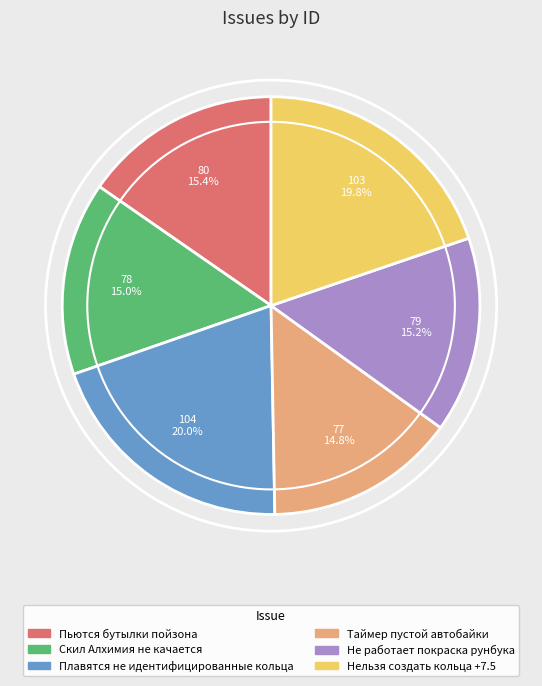

To the nearest percent, what percentage of the pie is Не работает покраска рунбука?

15%